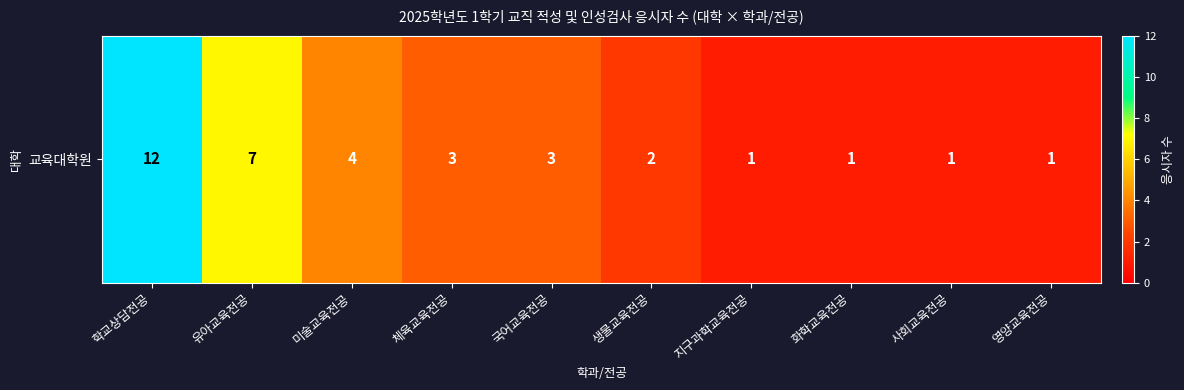

What is the average value?

4